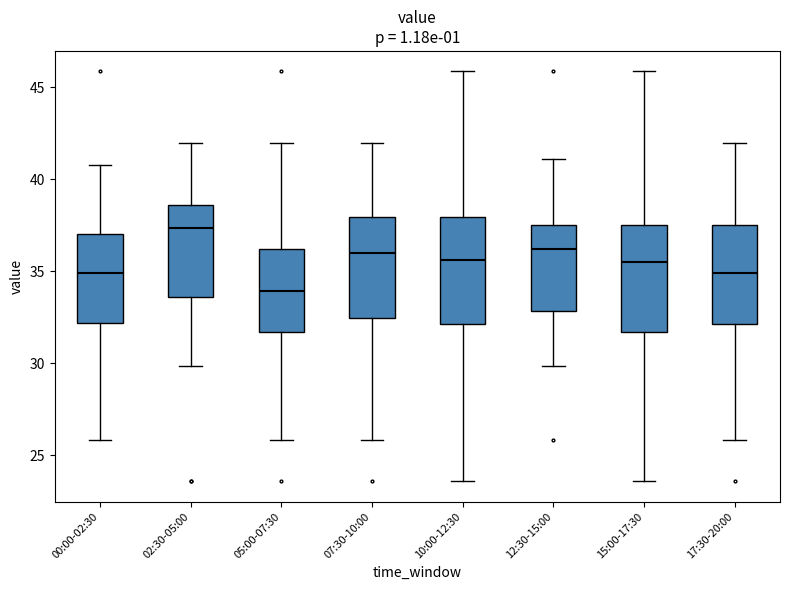

Reading left to right, transcribe this box plot: for each box, give where its median line is, the range the box spans, and where its two whiskers end, as read against the y-axis. The values are not printed on the chart, so give them approximately, as read against the axis.

00:00-02:30: median 35.0, box 32.0 to 37.0, whiskers 26.0 to 41.0
02:30-05:00: median 37.5, box 33.5 to 38.5, whiskers 30.0 to 42.0
05:00-07:30: median 34.0, box 31.5 to 36.0, whiskers 26.0 to 42.0
07:30-10:00: median 36.0, box 32.5 to 38.0, whiskers 26.0 to 42.0
10:00-12:30: median 35.5, box 32.0 to 38.0, whiskers 23.5 to 46.0
12:30-15:00: median 36.0, box 33.0 to 37.5, whiskers 30.0 to 41.0
15:00-17:30: median 35.5, box 31.5 to 37.5, whiskers 23.5 to 46.0
17:30-20:00: median 35.0, box 32.0 to 37.5, whiskers 26.0 to 42.0